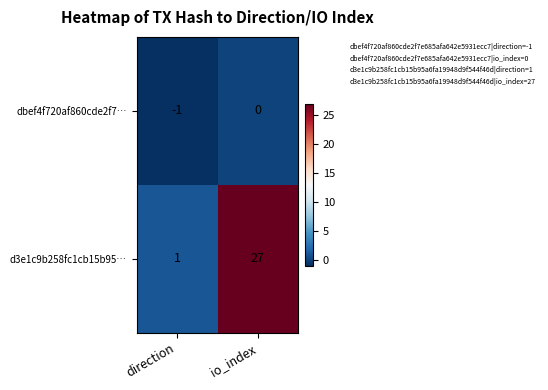

Reading left to right, what are all the values shown in this chart?

dbef4f720af860cde2f7…: direction=-1	io_index=0
d3e1c9b258fc1cb15b95…: direction=1	io_index=27